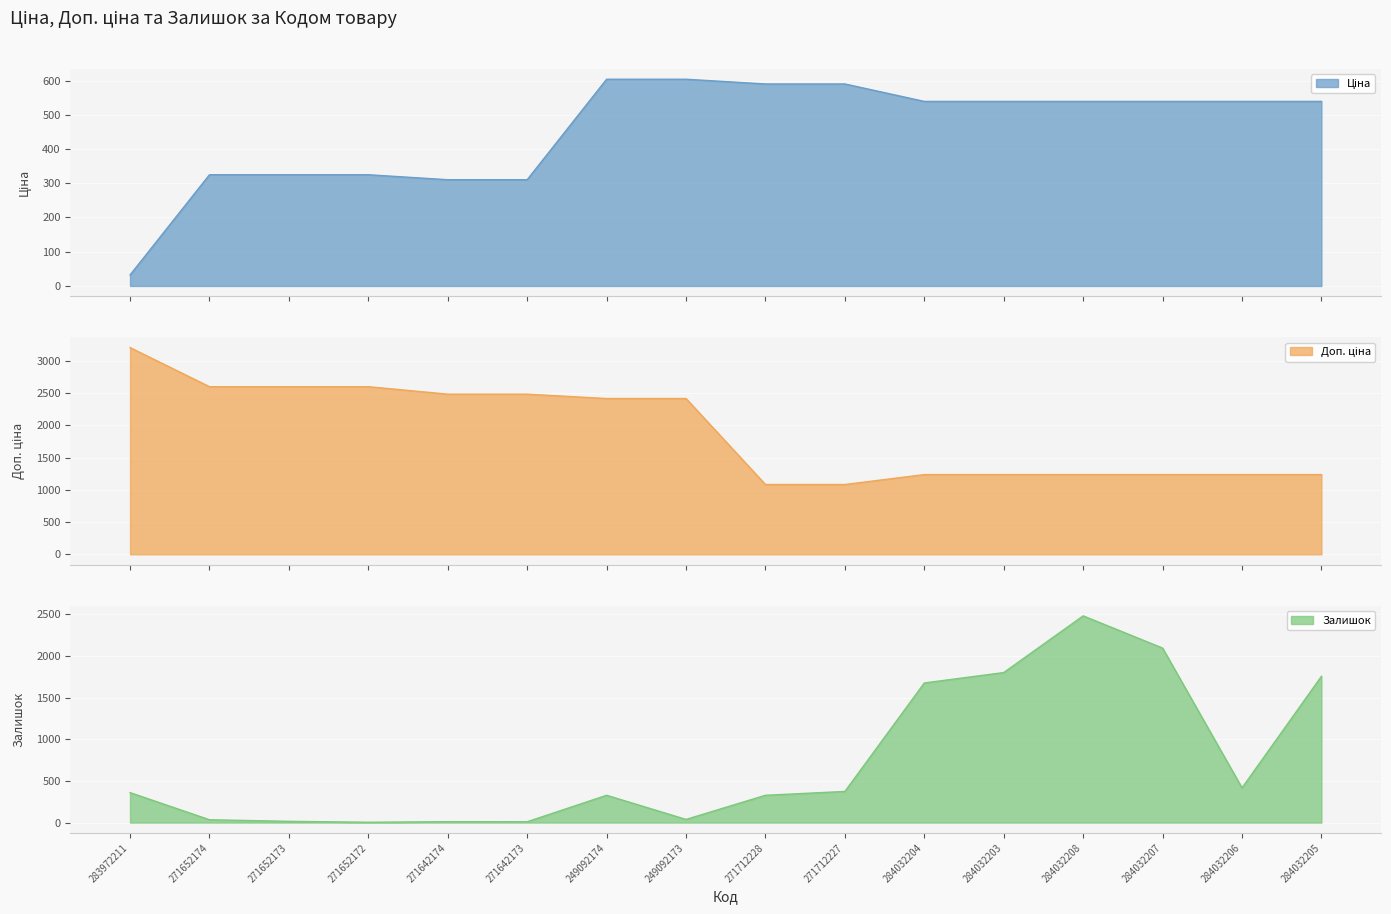

What is the total value across all series at 284032204?

3451.4